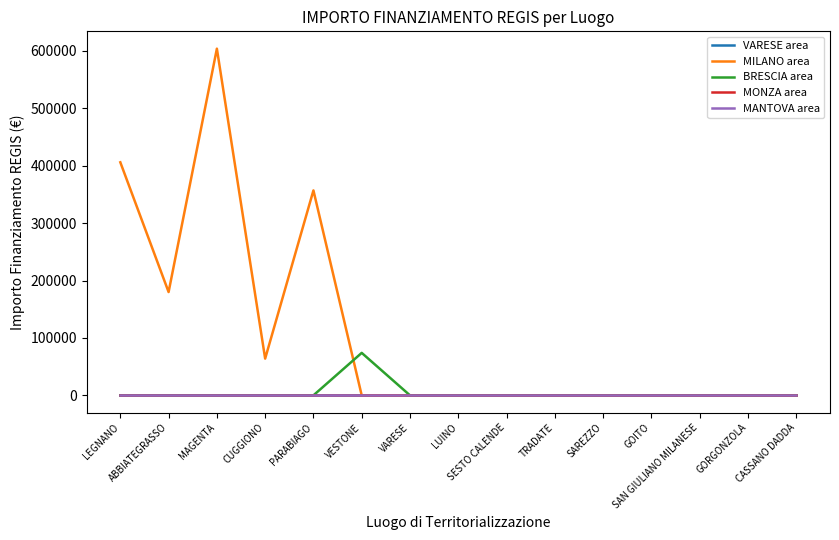

Reading left to right, extract all data points from this chart.

VARESE area: 0.0	0.0	0.0	0.0	0.0	0.0	0.0	0.0	0.0	0.0	0.0	0.0	0.0	0.0	0.0
MILANO area: 406000.0	180000.0	603970.3	64000.0	357000.0	0.0	0.0	0.0	0.0	0.0	0.0	0.0	0.0	0.0	0.0
BRESCIA area: 0.0	0.0	0.0	0.0	0.0	74000.0	0.0	0.0	0.0	0.0	0.0	0.0	0.0	0.0	0.0
MONZA area: 0.0	0.0	0.0	0.0	0.0	0.0	0.0	0.0	0.0	0.0	0.0	0.0	0.0	0.0	0.0
MANTOVA area: 0.0	0.0	0.0	0.0	0.0	0.0	0.0	0.0	0.0	0.0	0.0	0.0	0.0	0.0	0.0